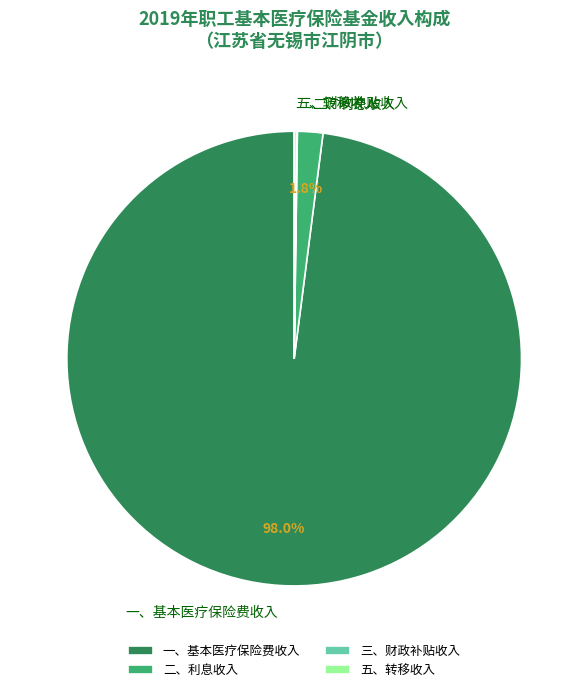

Which category accounts for the majority?

一、基本医疗保险费收入